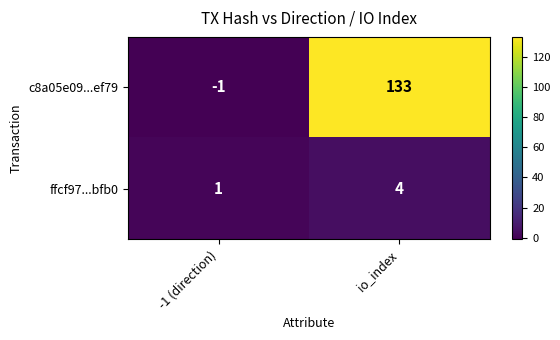

Which series has the widest spread of values?

c8a05e09...ef79